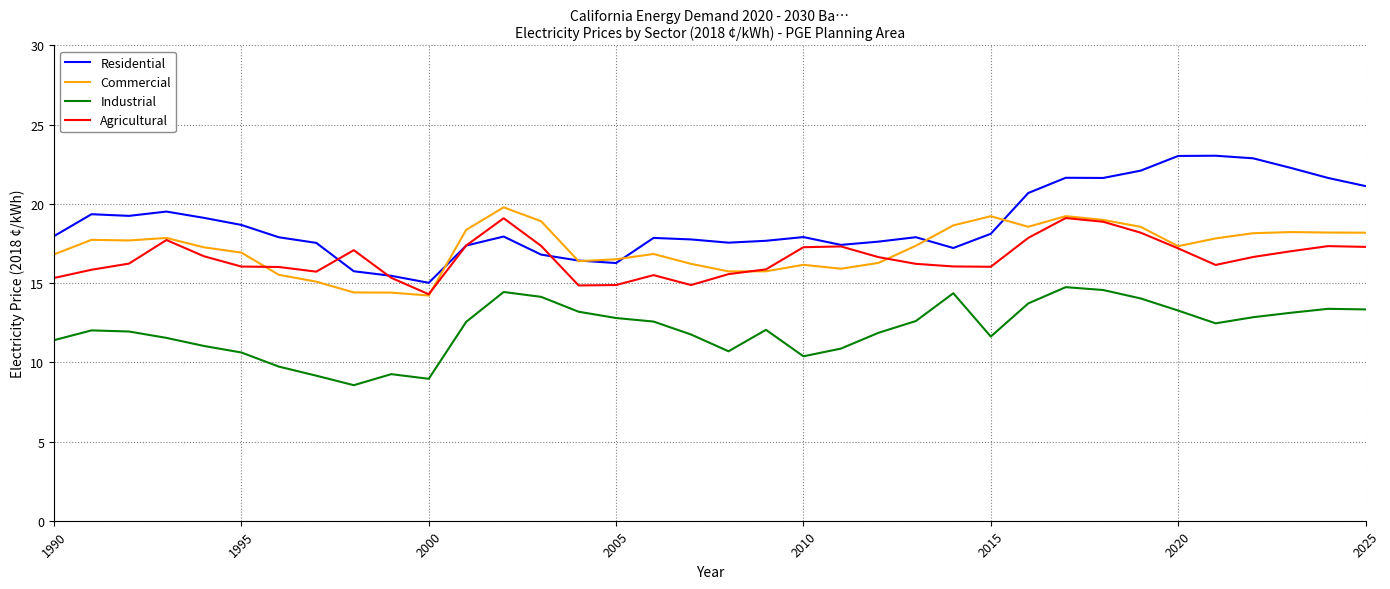

Which series has the largest total across all categories?

Residential